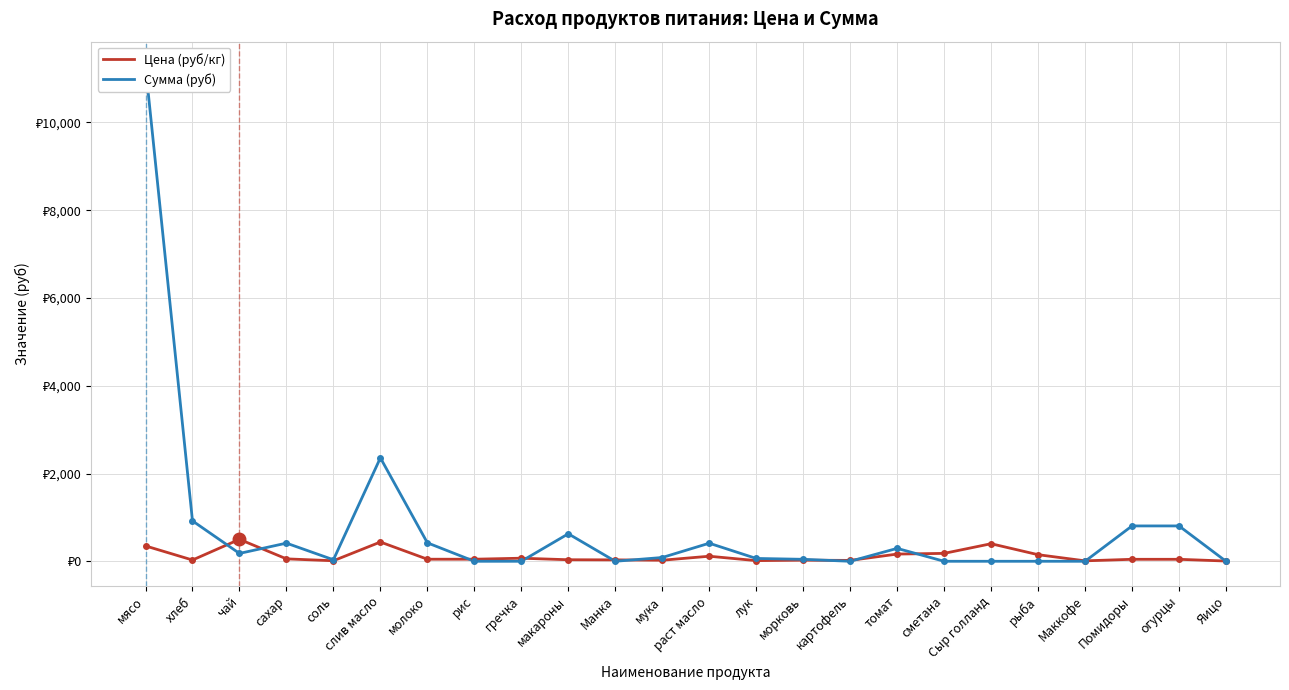

Which category has the lowest value in the Сумма (руб) series?

рис